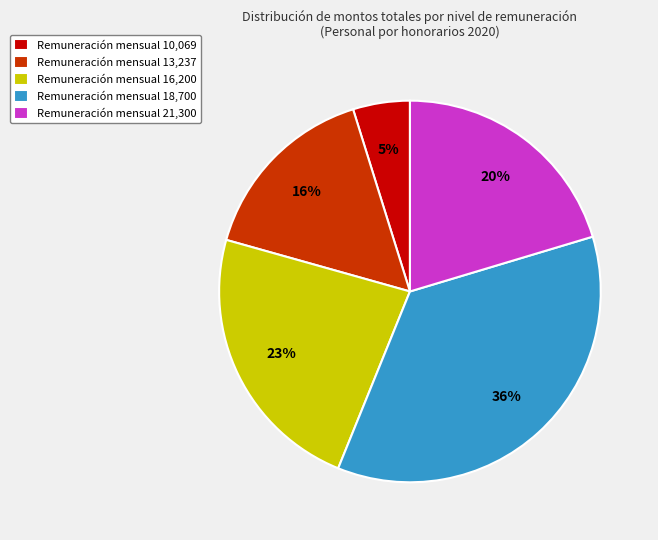

Is it true that Remuneración mensual 10,069 is 13% of the pie?

False